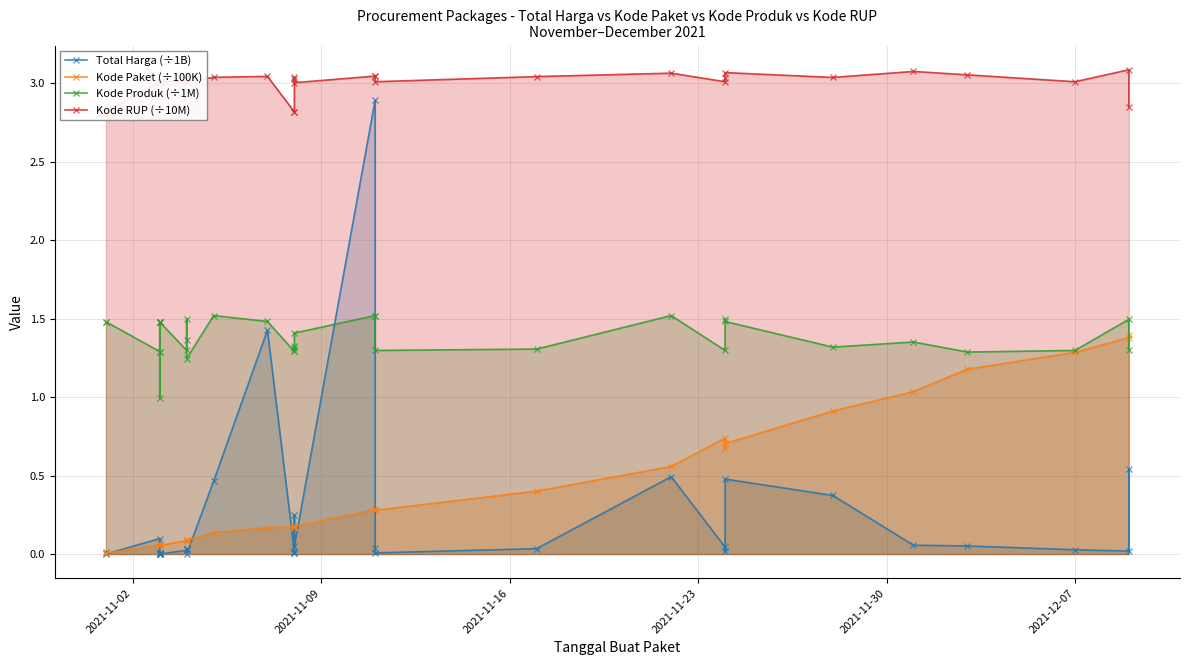

Count the number of data series in this chart.

4